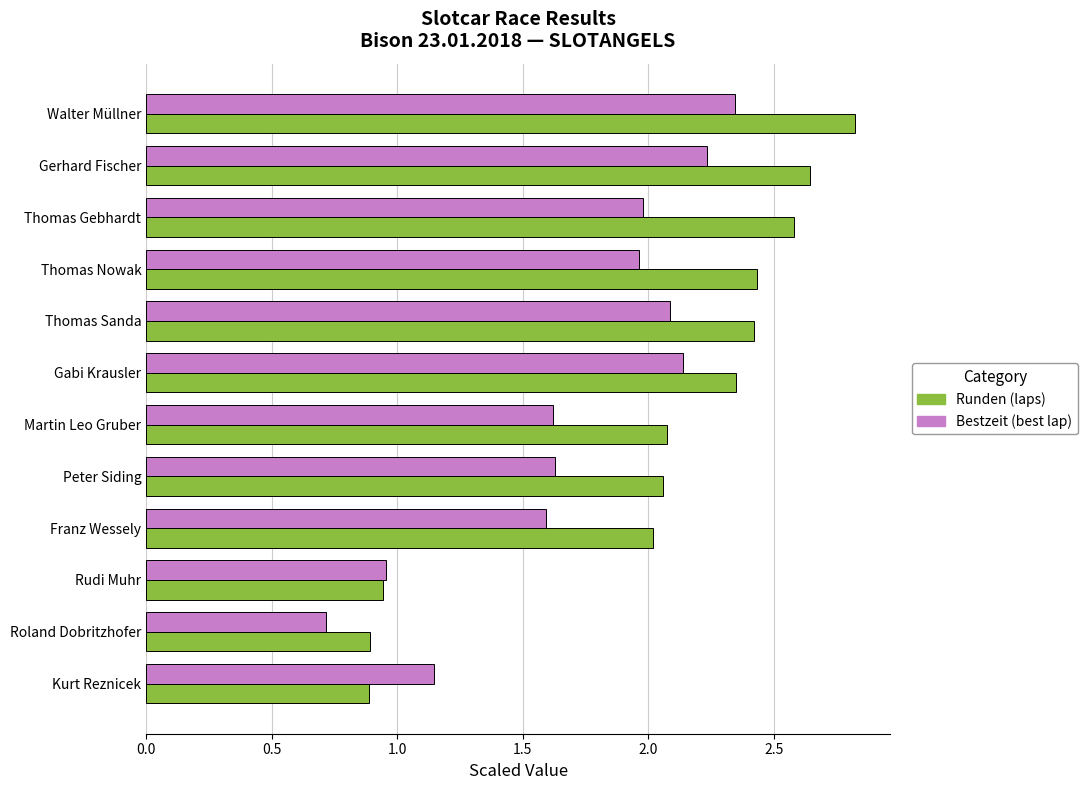

Which series changed the most between Walter Müllner and Kurt Reznicek?

Runden (laps)